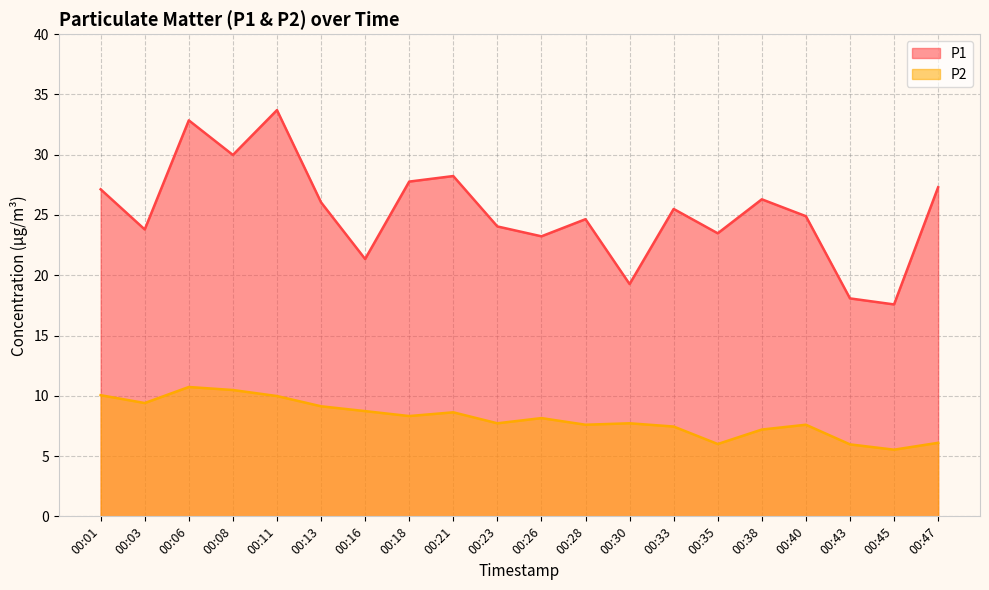

Between 00:13 and 00:33, which series saw the biggest shift?

P2